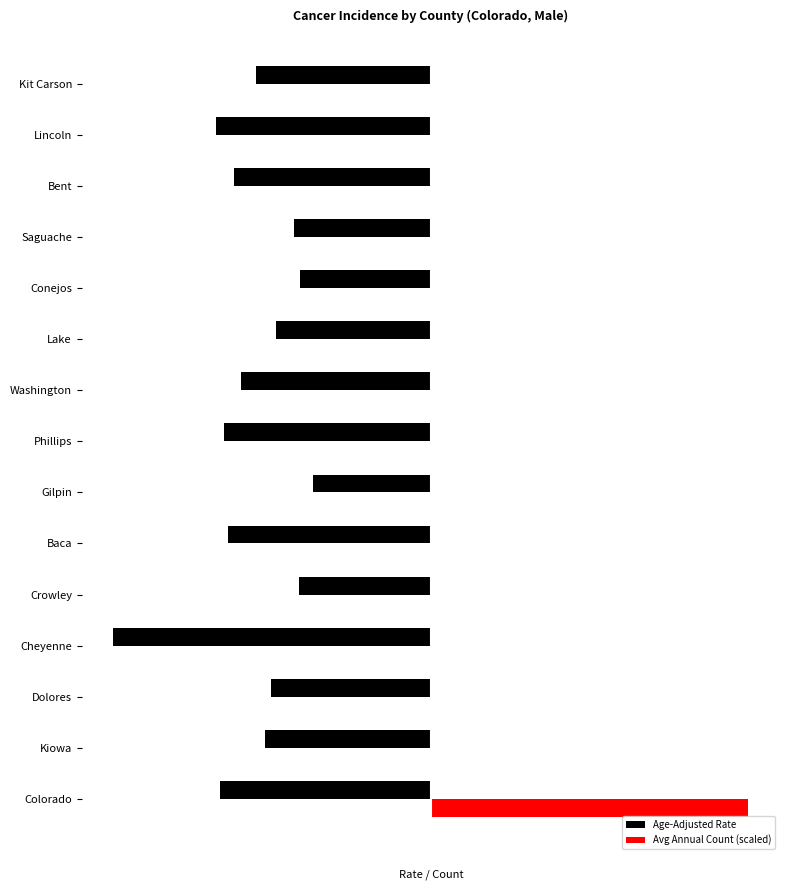

Reading left to right, list all the values displayed in this chart.

Age-Adjusted Rate: -410.8	-321.6	-310.2	-617.0	-256.3	-393.7	-229.6	-401.8	-368.8	-300.9	-254.4	-265.8	-383.6	-417.9	-339.1
Avg Annual Count (scaled): 617.0	0.2	0.3	0.4	0.4	0.5	0.5	0.7	0.7	0.7	0.8	0.8	0.8	0.8	0.8